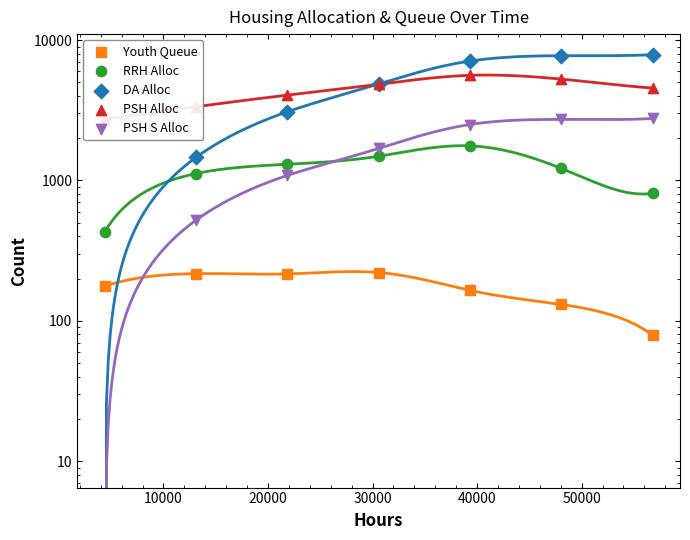

Which series contains the highest Y value?

DA Alloc